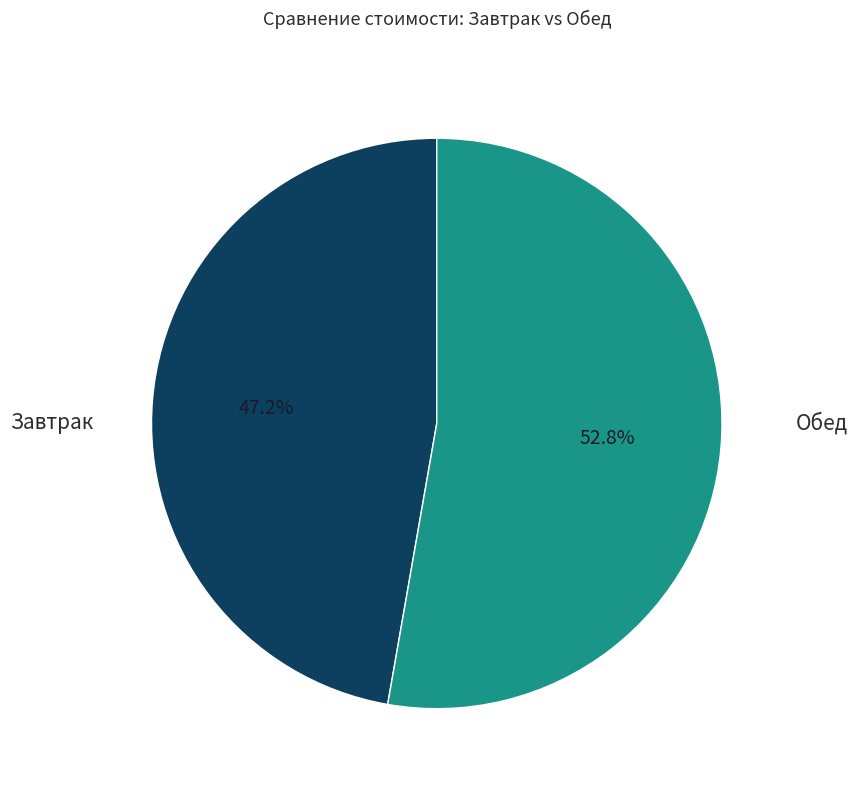

Which slice is the largest?

Обед